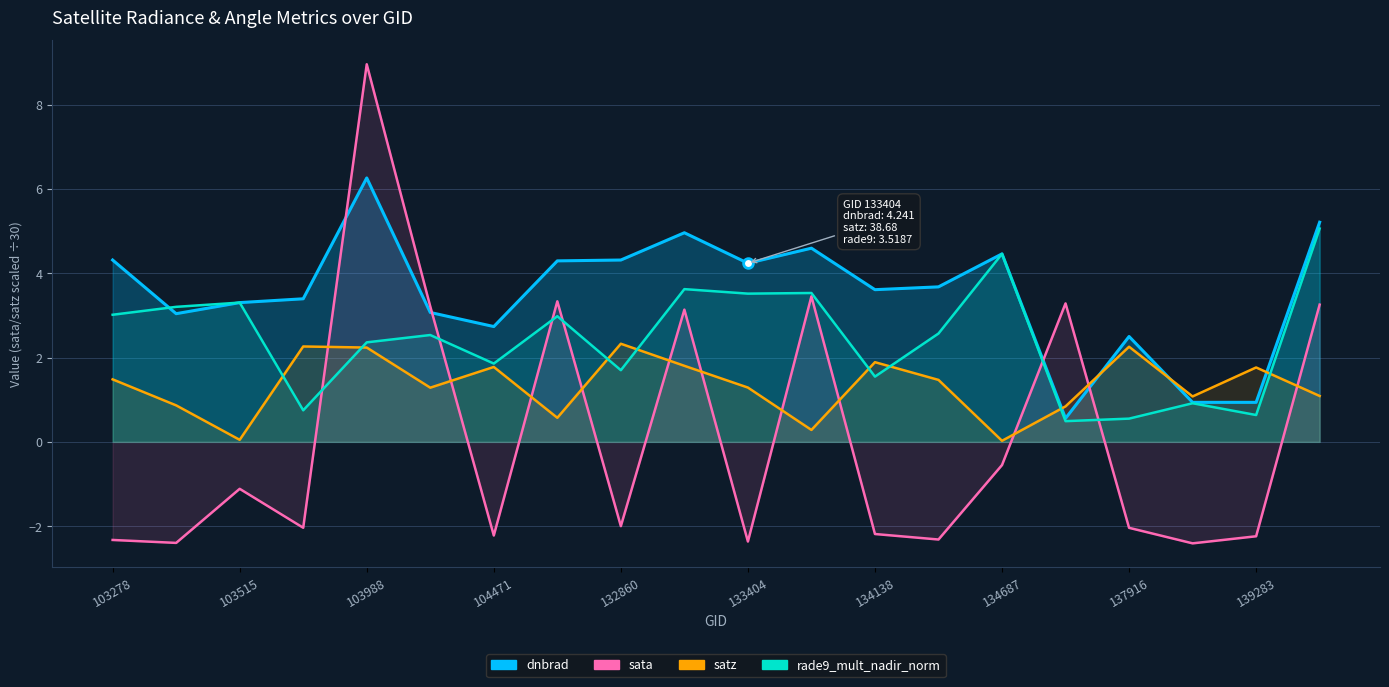

What position from the right is 134138?

8